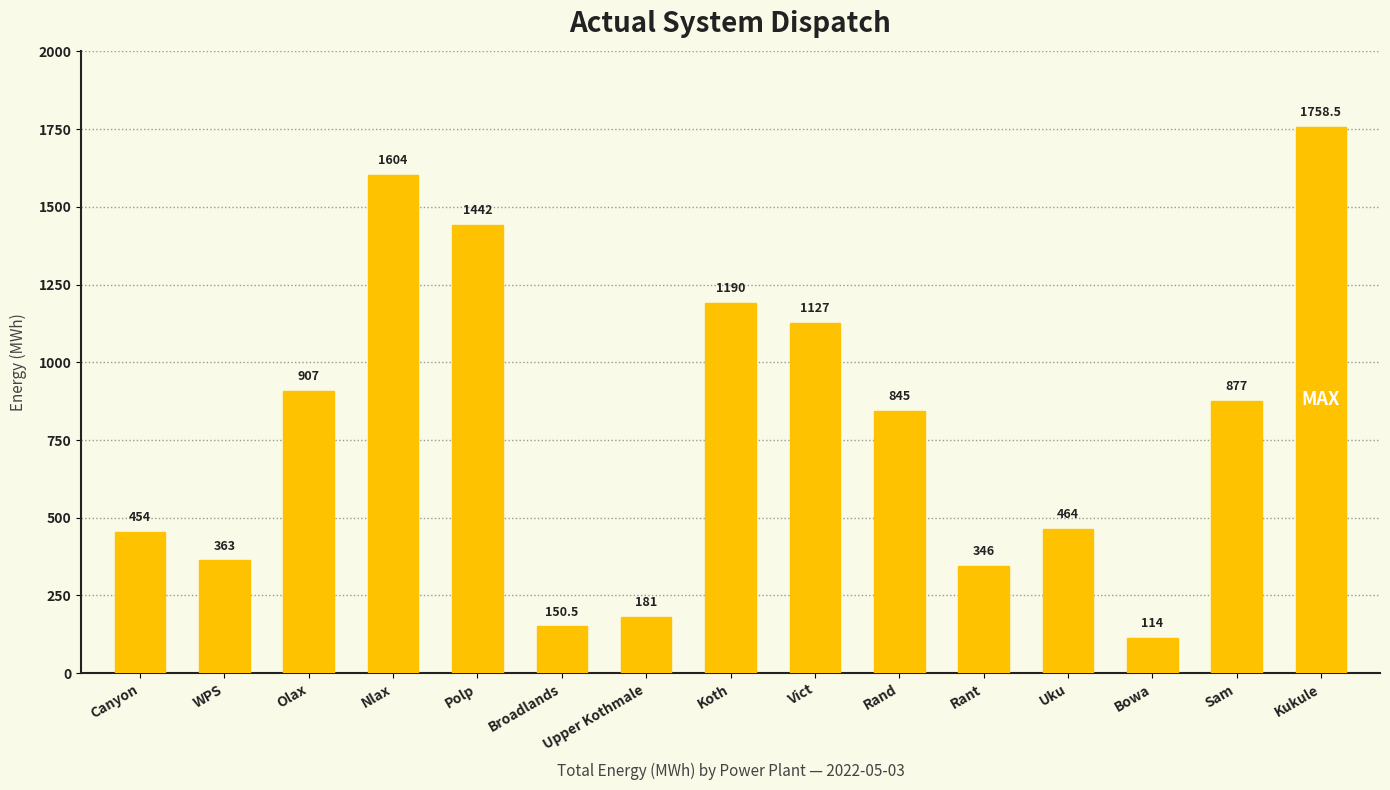

What is the difference between the maximum and minimum values?

1644.5